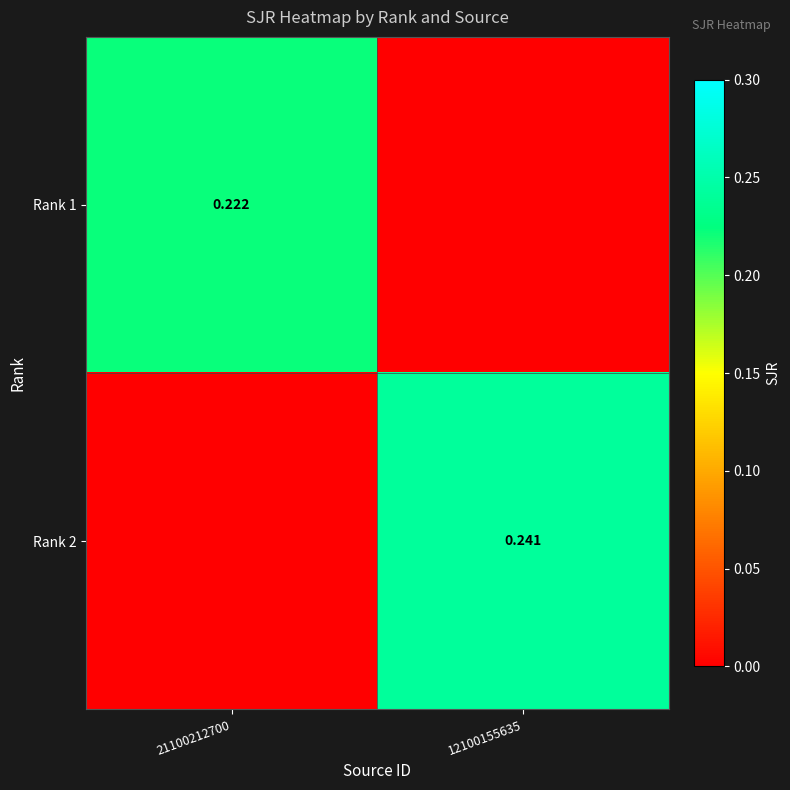

How many data points does each series have?

2